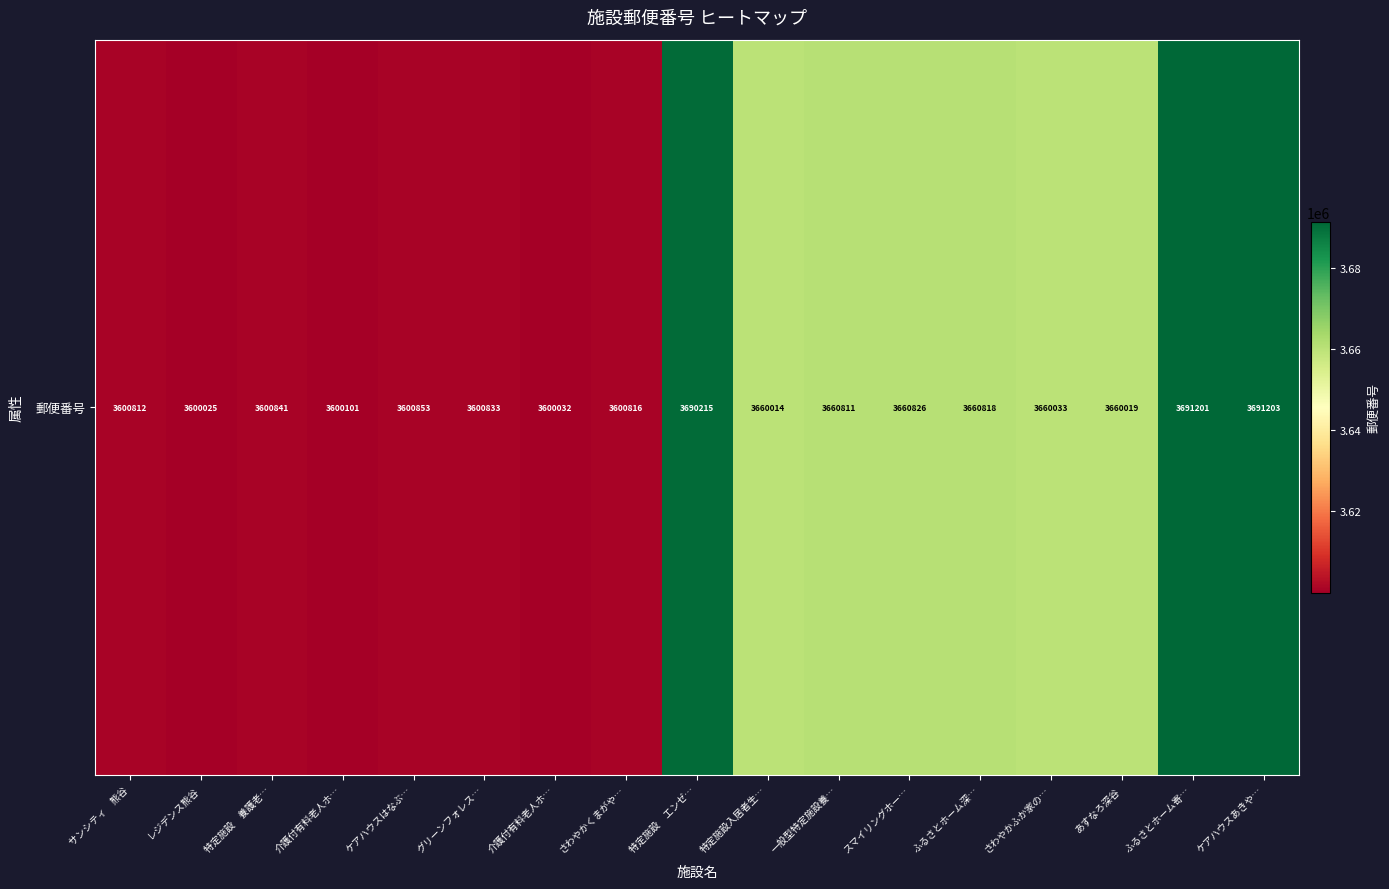

Reading left to right, transcribe all the data shown in this chart.

3600812	3600025	3600841	3600101	3600853	3600833	3600032	3600816	3690215	3660014	3660811	3660826	3660818	3660033	3660019	3691201	3691203